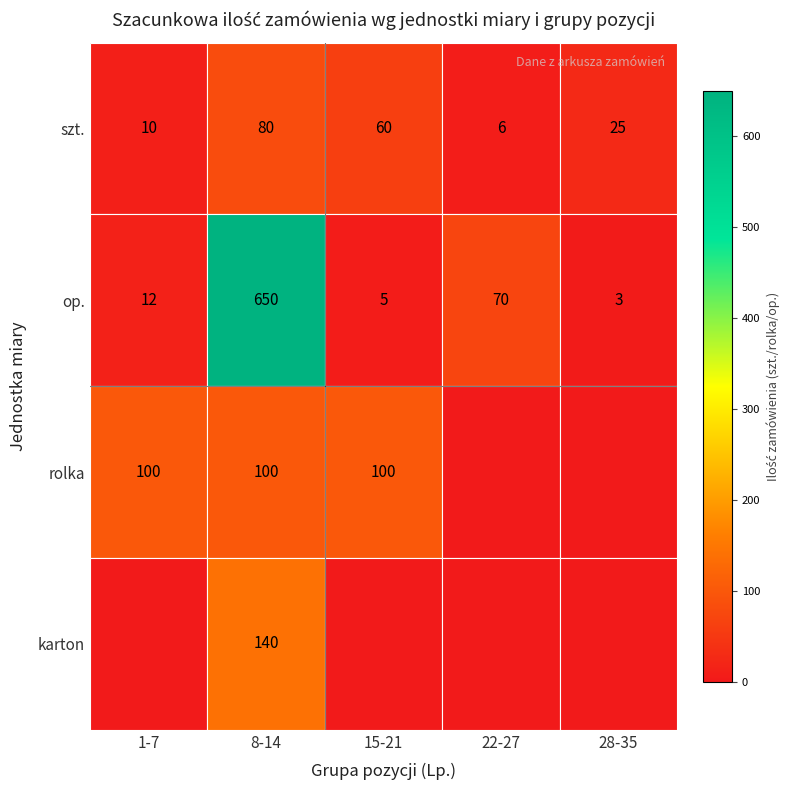

What is the difference between the op. values at 8-14 and 1-7?

638